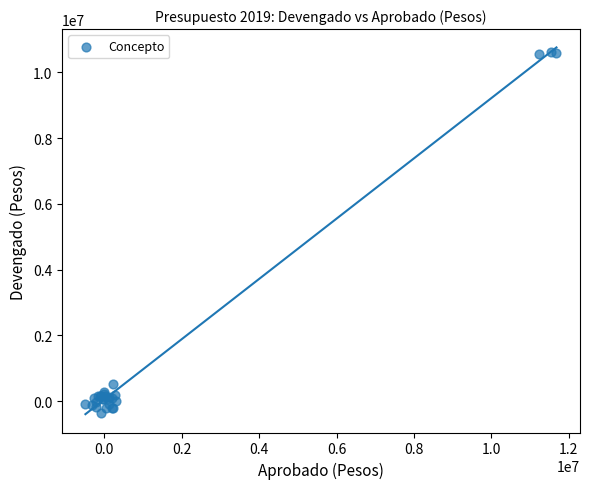

What Y value in the scatter plot is closest to 5132923?

535411.9